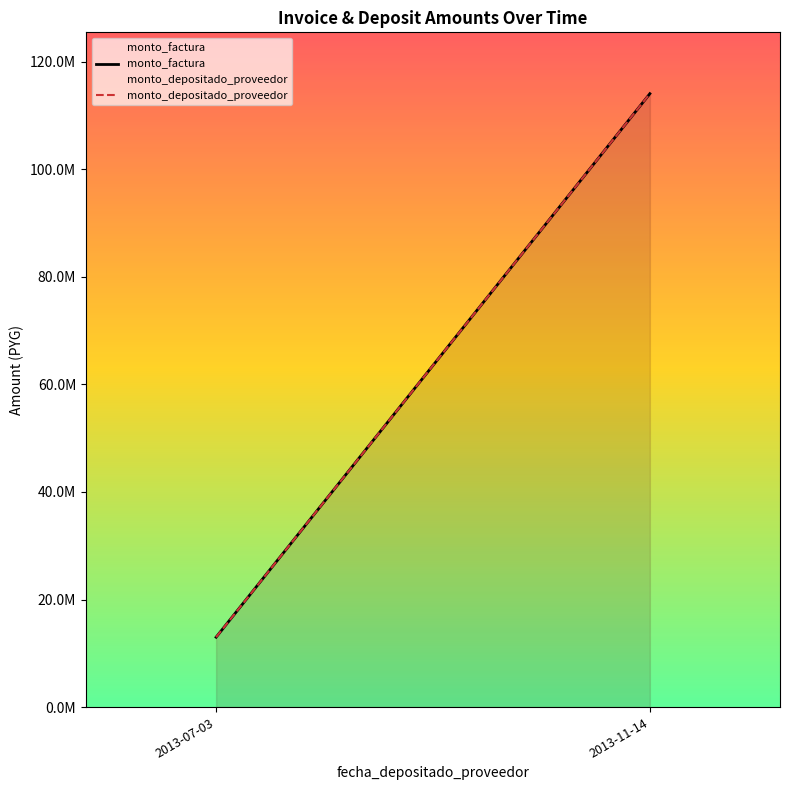

What is the label of the 2nd point from the left?

2013-11-14